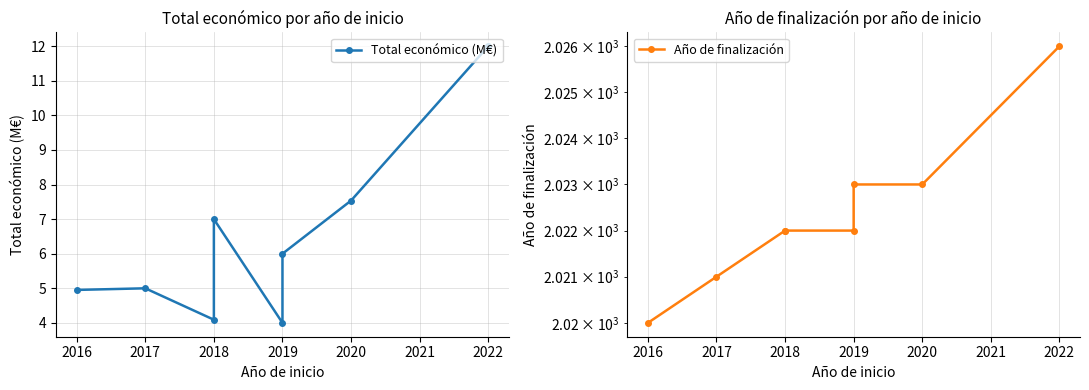

What is the total value across all series at 2018?

2029.0